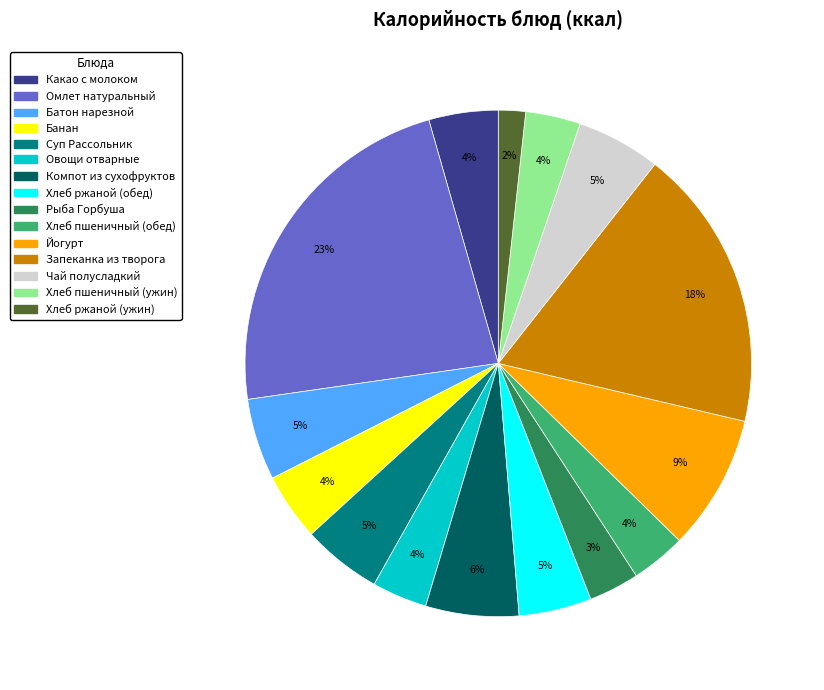

The Батон нарезной slice represents 1% of the pie. True or false?

False